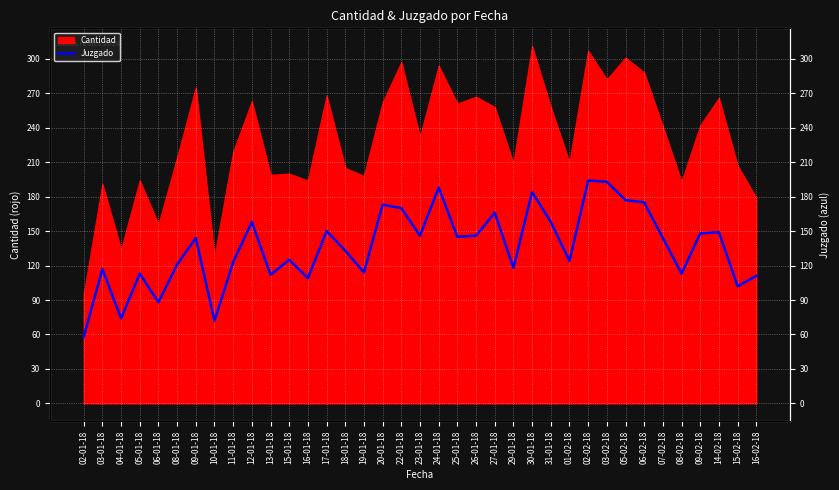

Which category has the lowest value across all series?

02-01-18